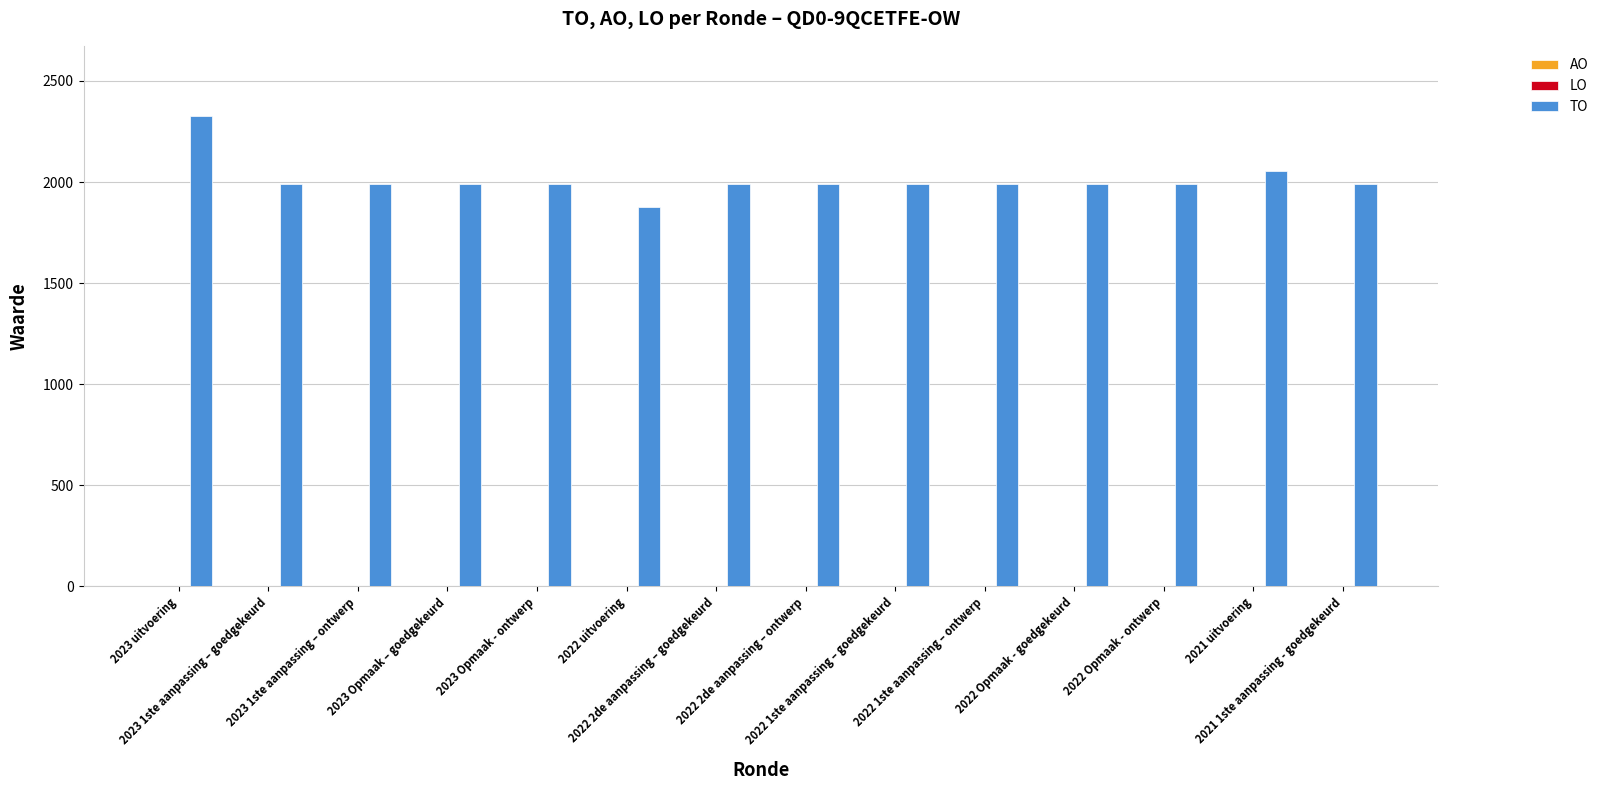

What is the difference between the maximum and minimum values?

448